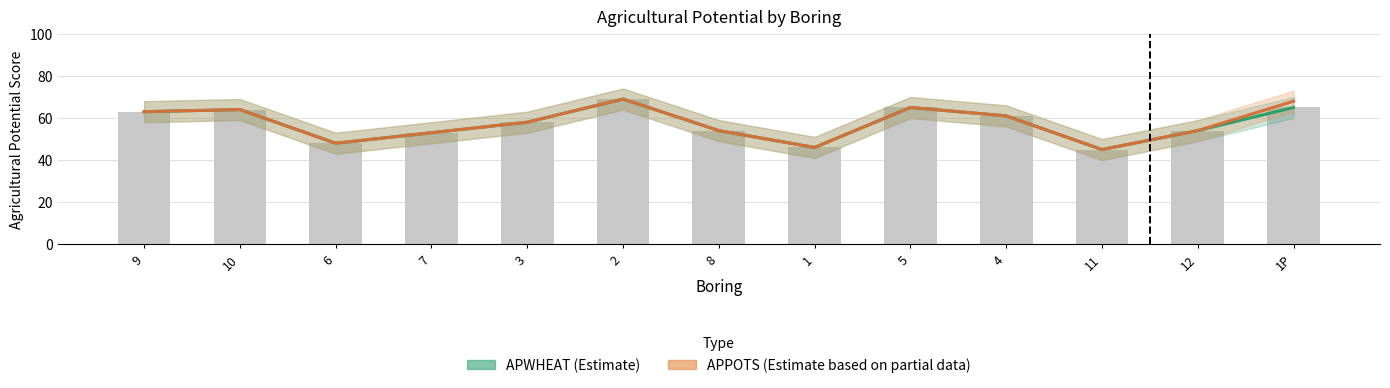

Which series has the largest total across all categories?

APPOTS (Estimate based on partial data)